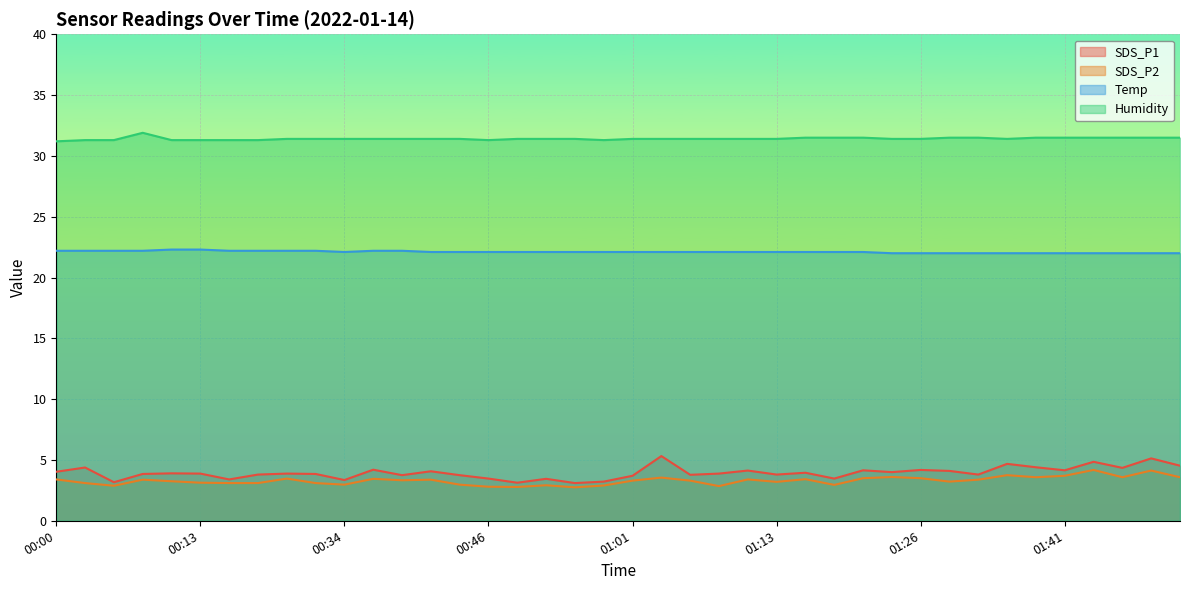

The Temp series shows 22.0 at 01:31. True or false?

True